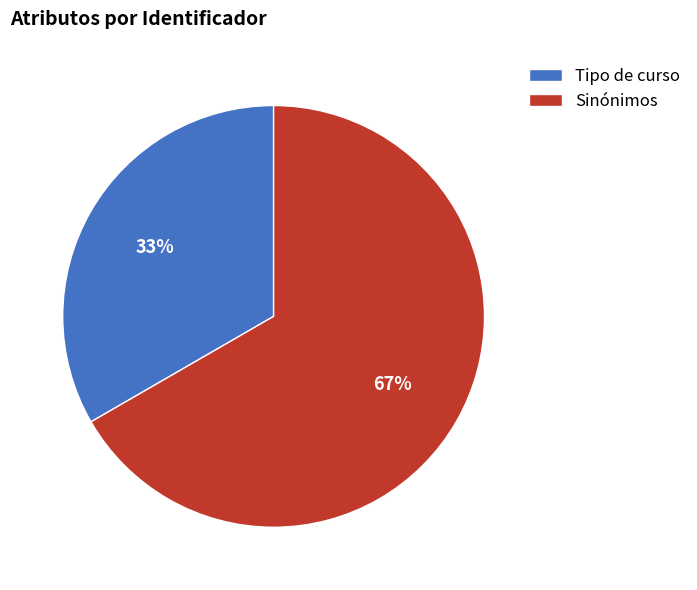

What is the ratio of the value at Tipo de curso to the value at Sinónimos?

0.5